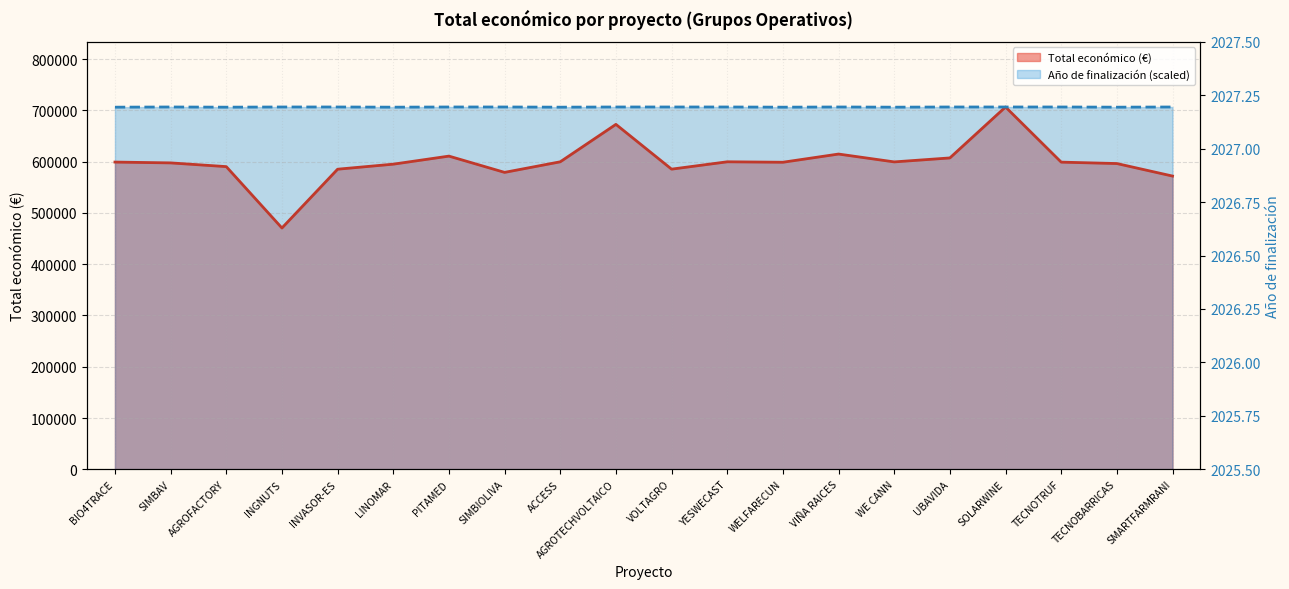

Which series changed the most between TECNOBARRICAS and SMARTFARMRANI?

Total económico (€) line